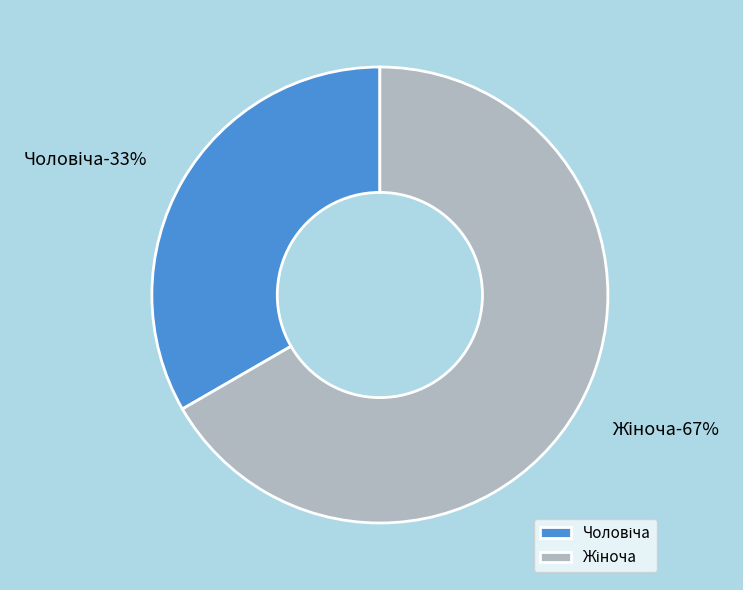

How much of the chart is everything except Чоловіча?

66.7%